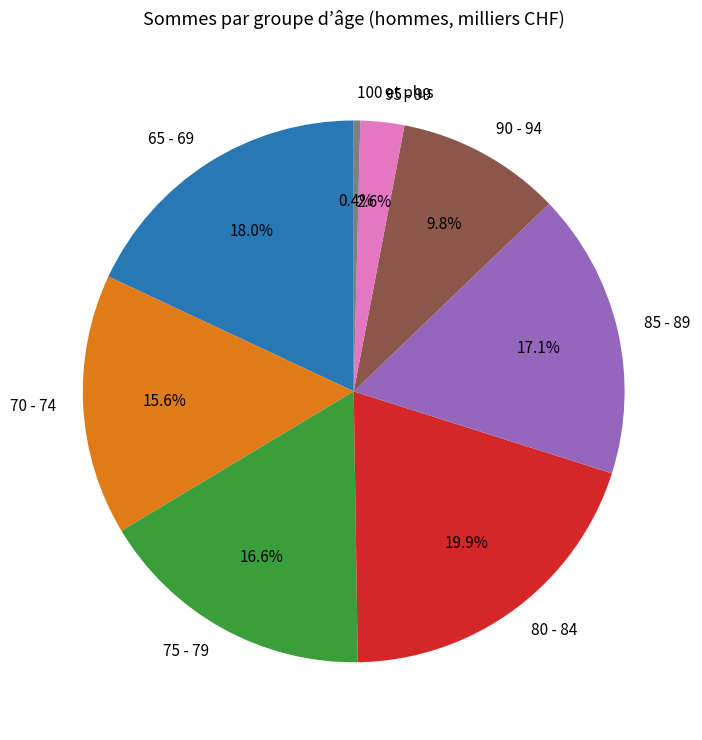

Approximately how many times larger is the value at 80 - 84 compared to 65 - 69?

1.1